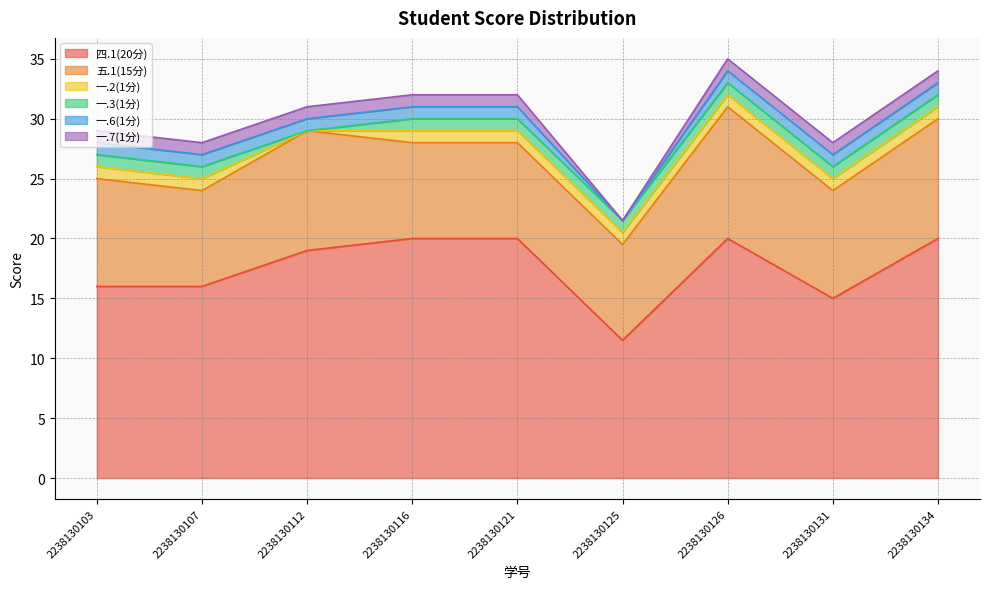

Does the chart display data point markers on the line(s)?

No